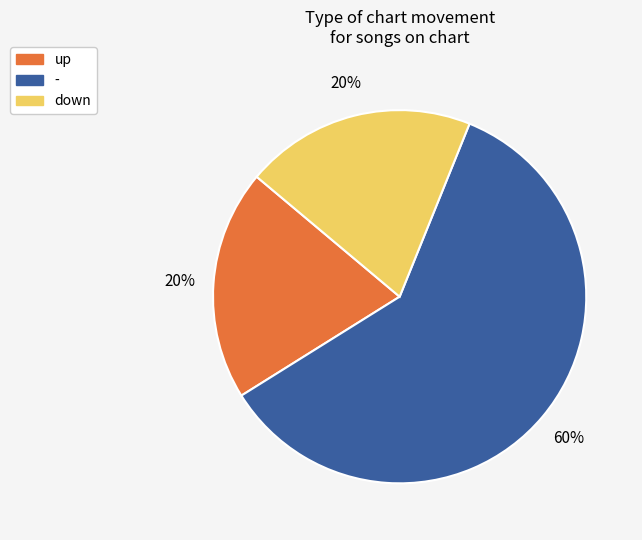

The down slice represents 20% of the pie. True or false?

True